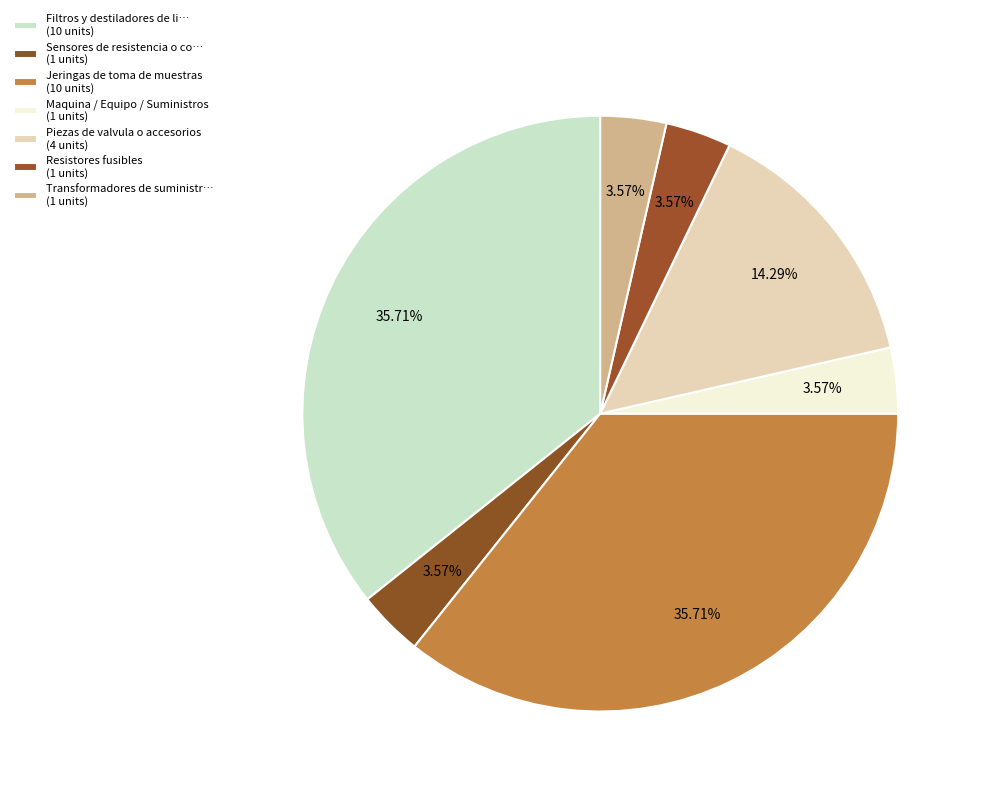

Count the number of slices in the pie.

7